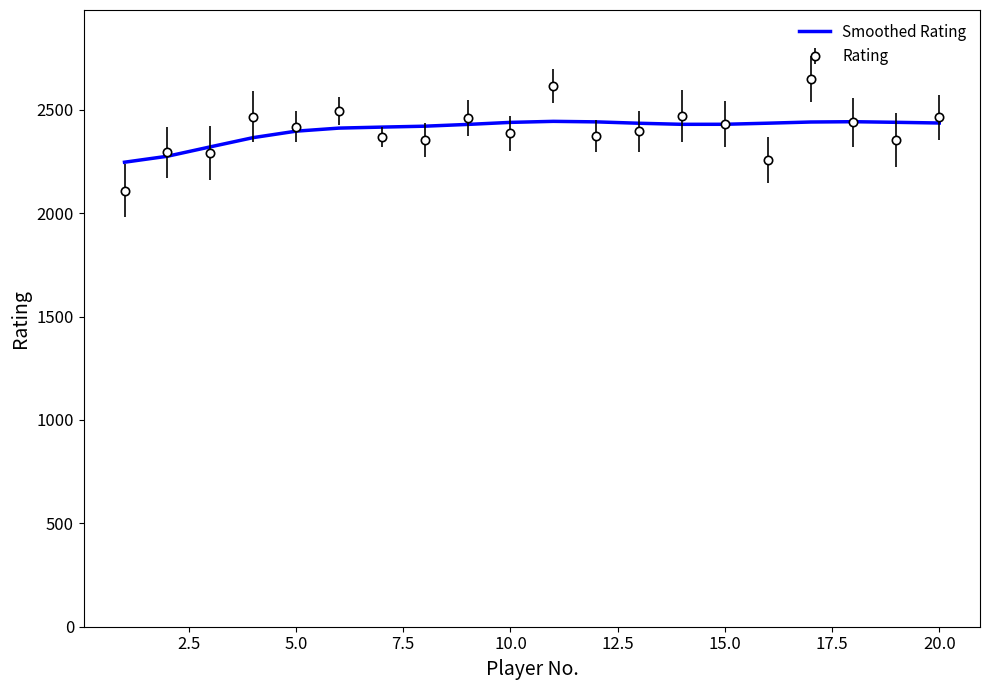

Which series has the widest spread of values?

Rating